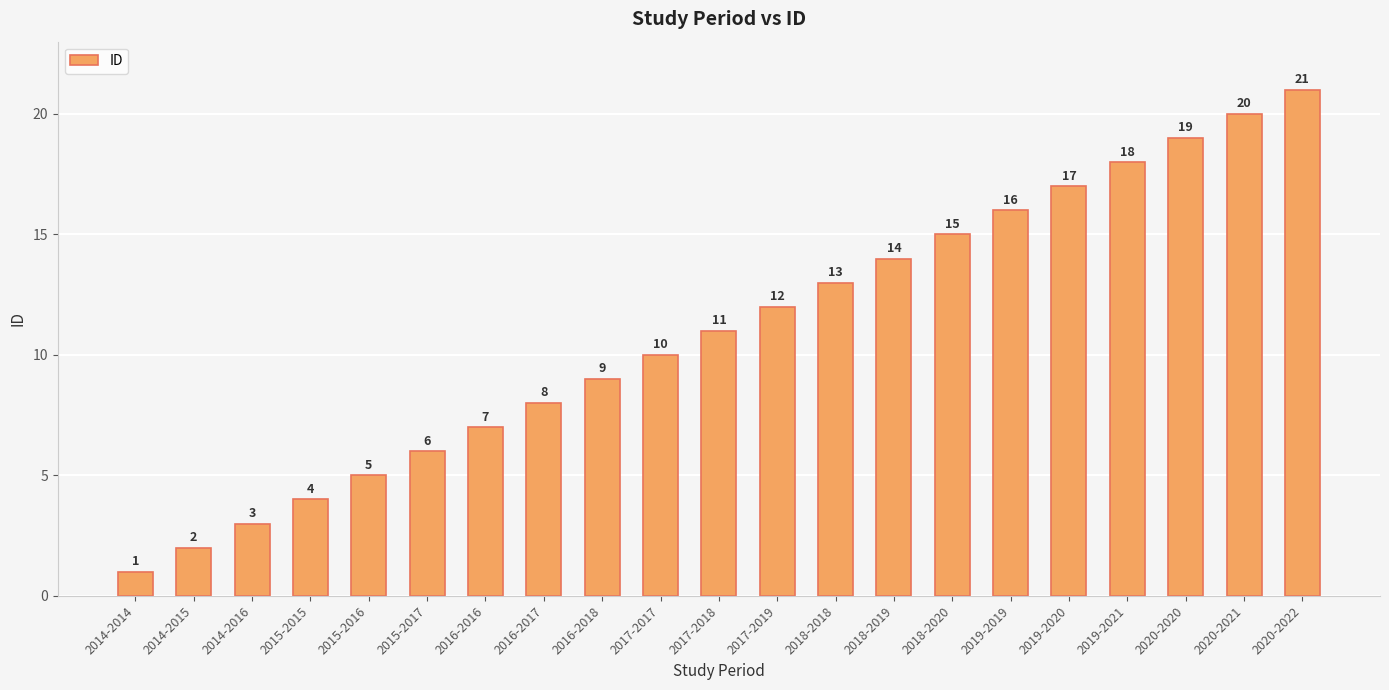

What is the difference between the second highest and second lowest values?

18